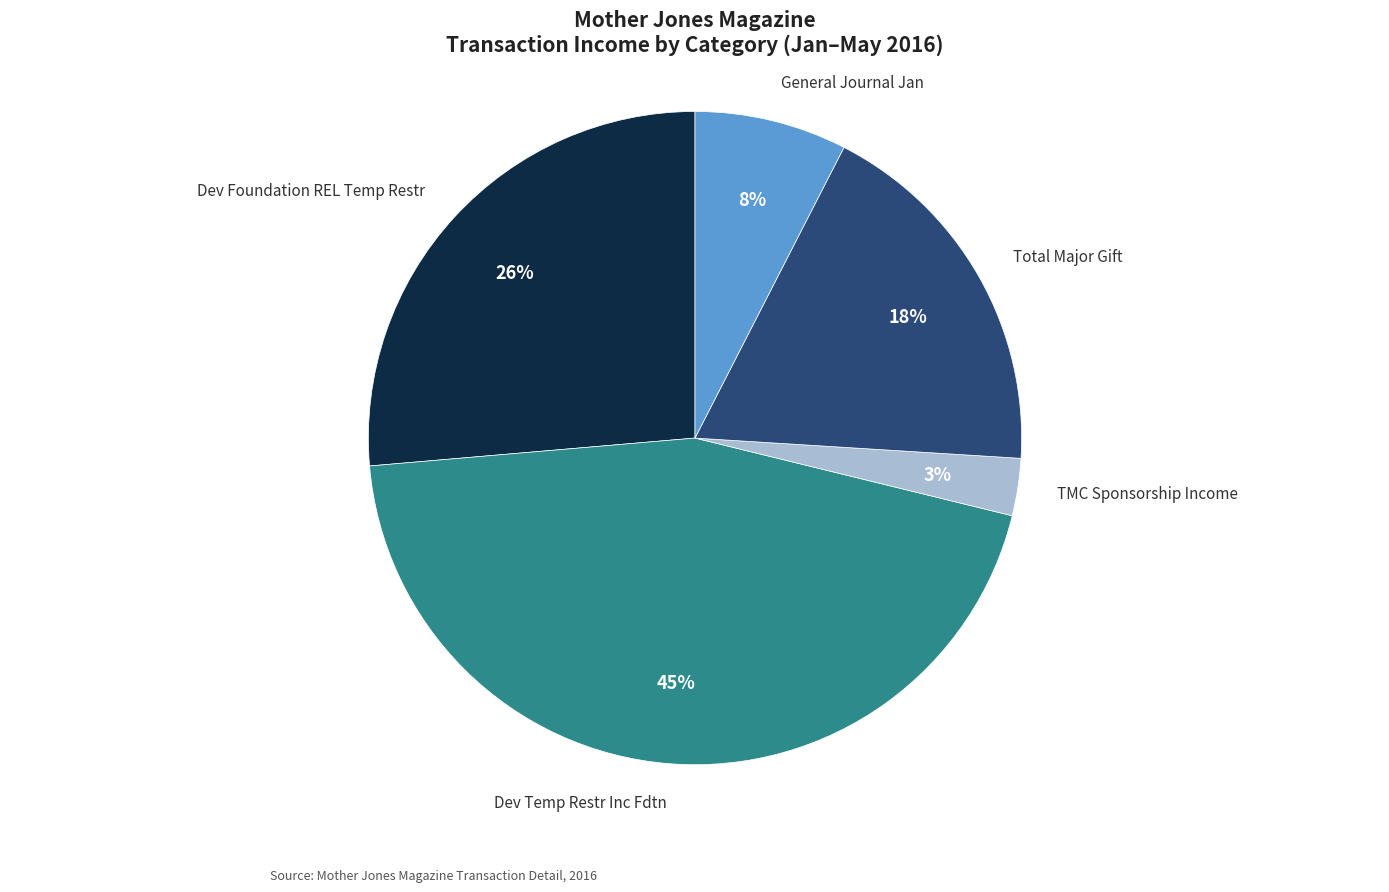

Between Dev Foundation REL Temp Restr and Dev Temp Restr Inc Fdtn, which is larger?

Dev Temp Restr Inc Fdtn